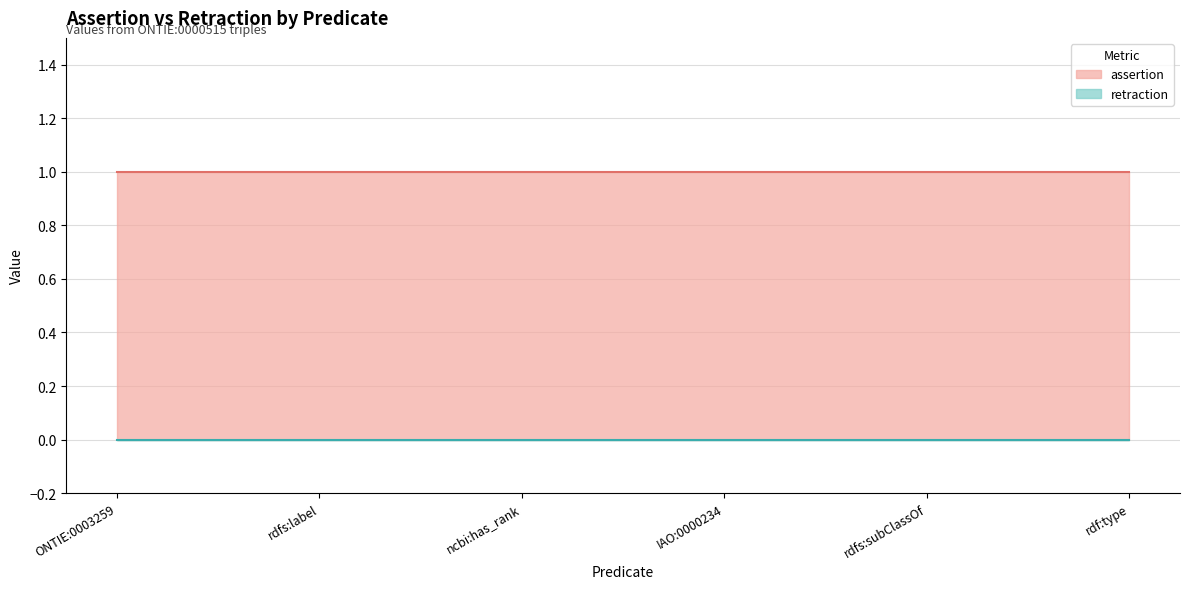

Is the value of retraction at rdf:type greater than the value of assertion at ncbi:has_rank?

No